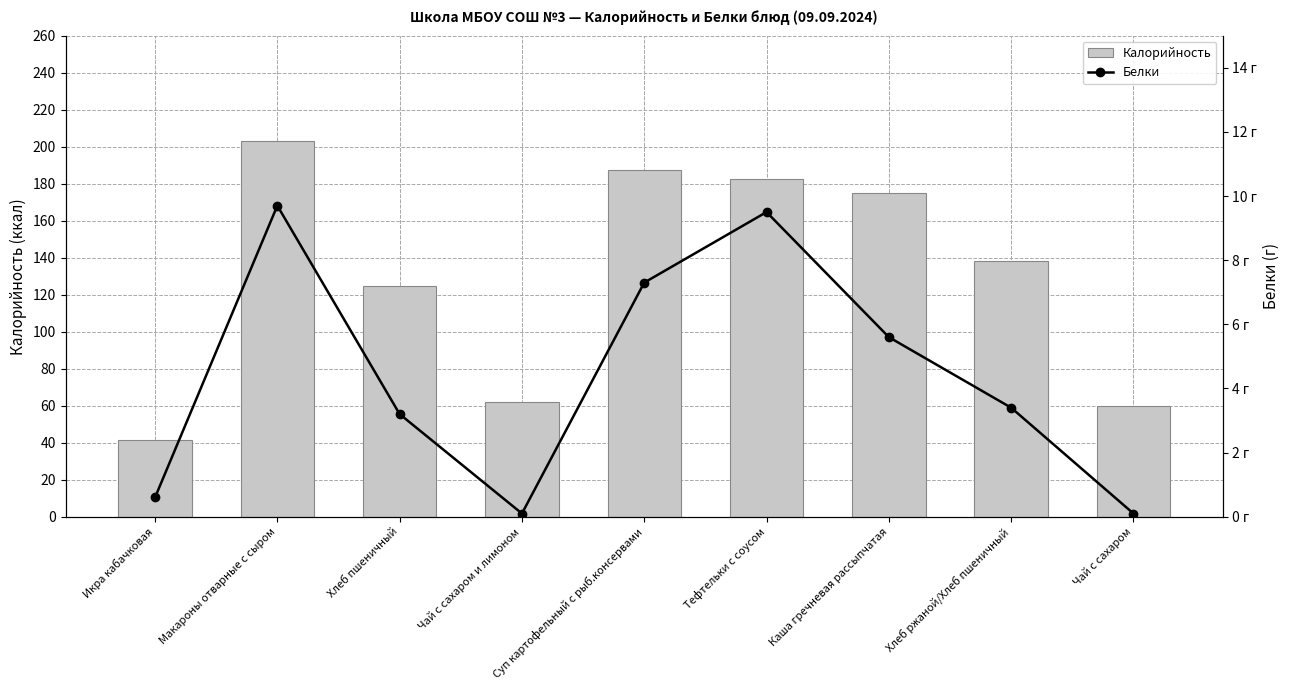

How many values in the Калорийность series are below 138?

4